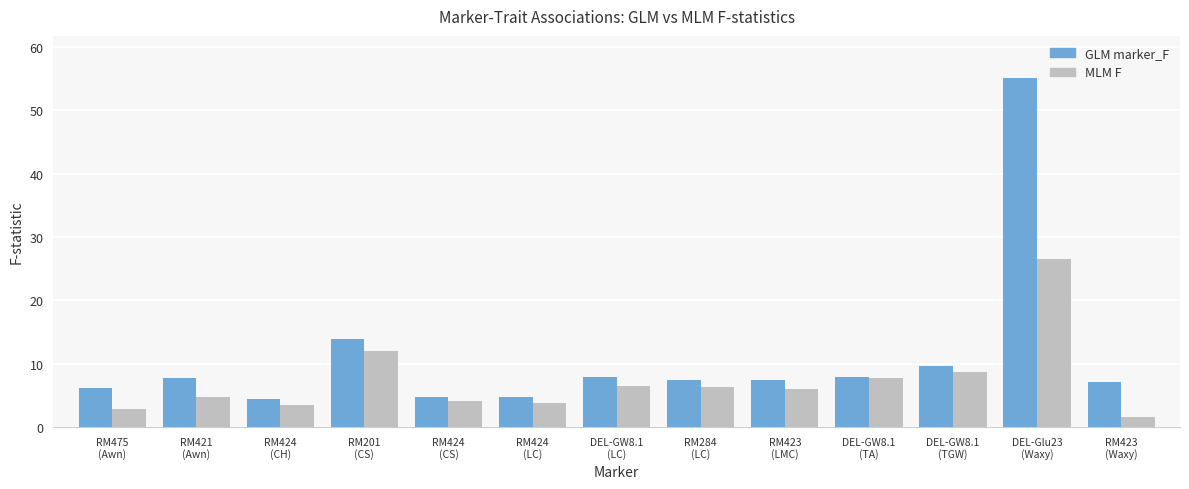

What is the sum of the MLM F values at RM424
(CS) and DEL-GW8.1
(TGW)?

12.8